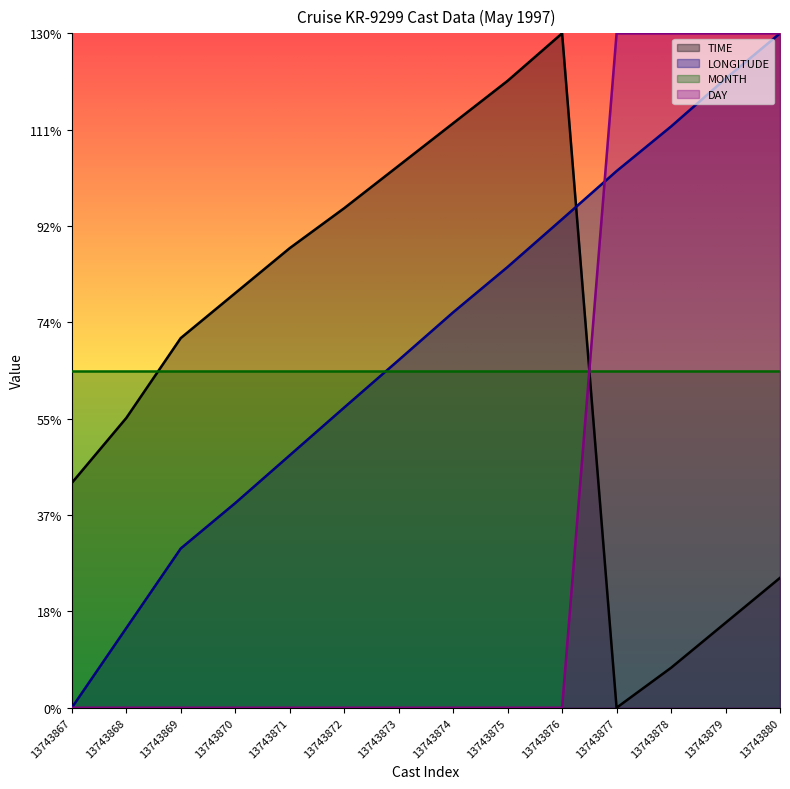

At which category does TIME reach its first local valley?

13743877